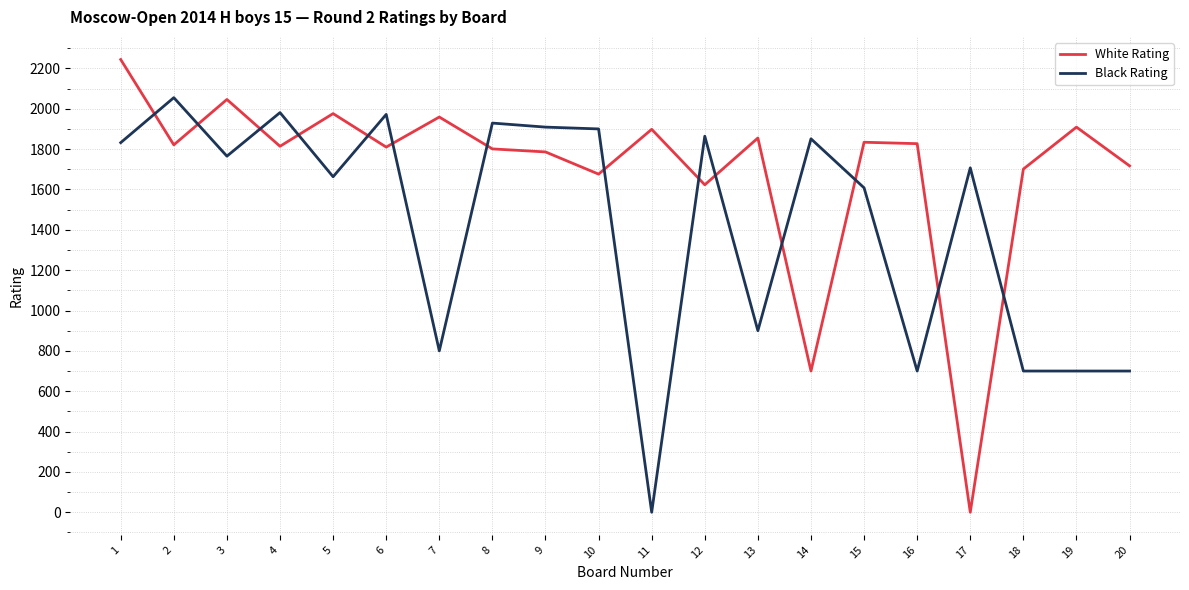

How many times do White Rating and Black Rating cross each other?

14